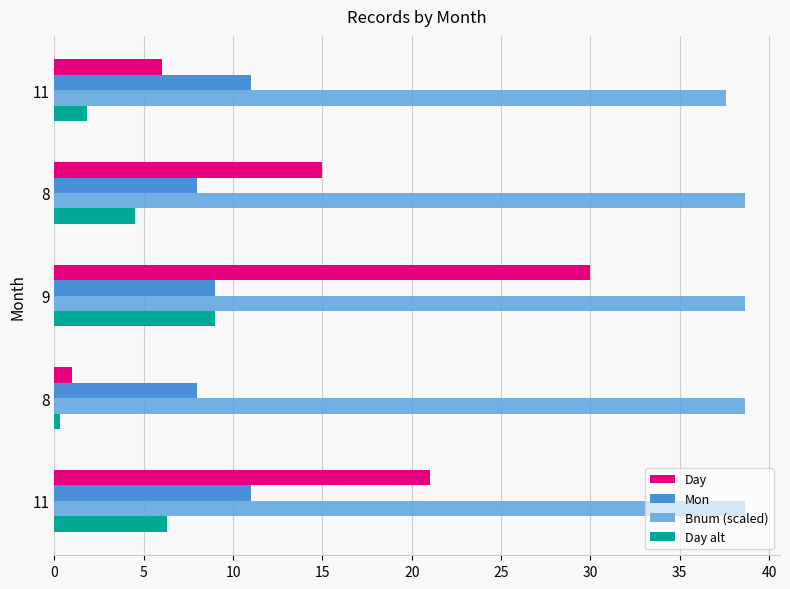

What is the sum of all Day alt values?

21.9